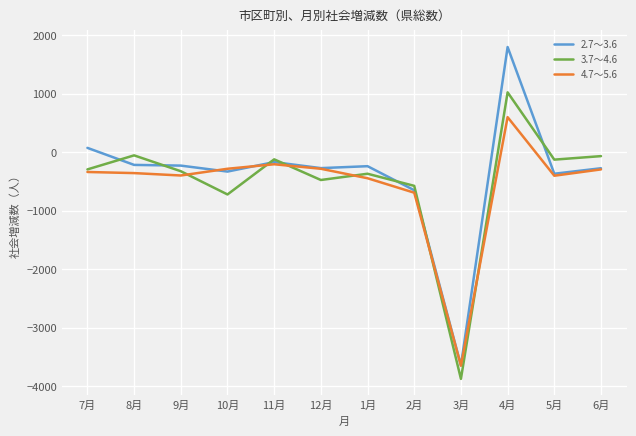

How many categories are shown in the chart?

12